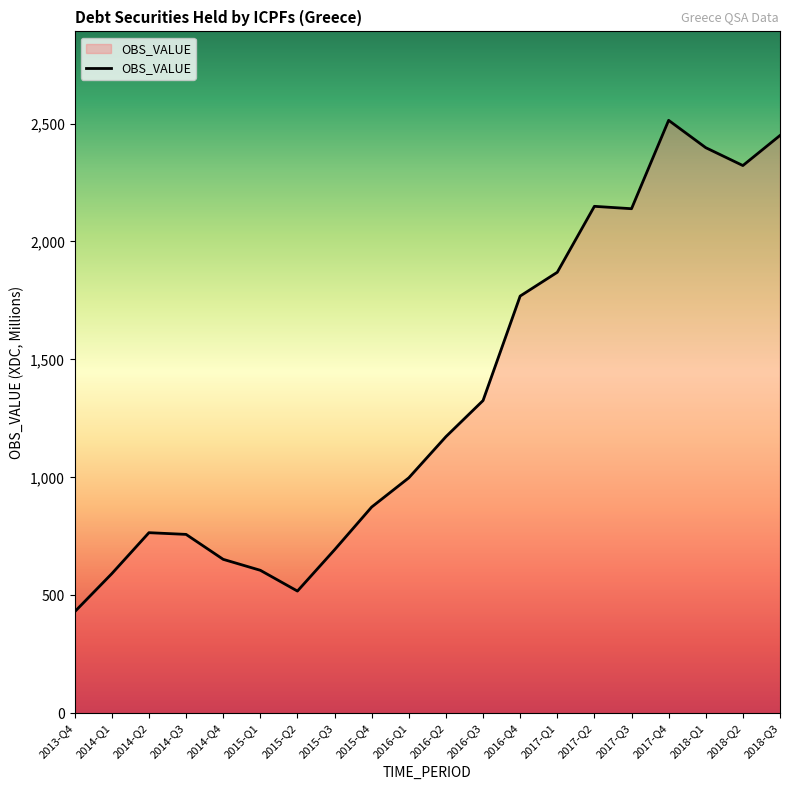

What position from the left is 2015-Q2?

7